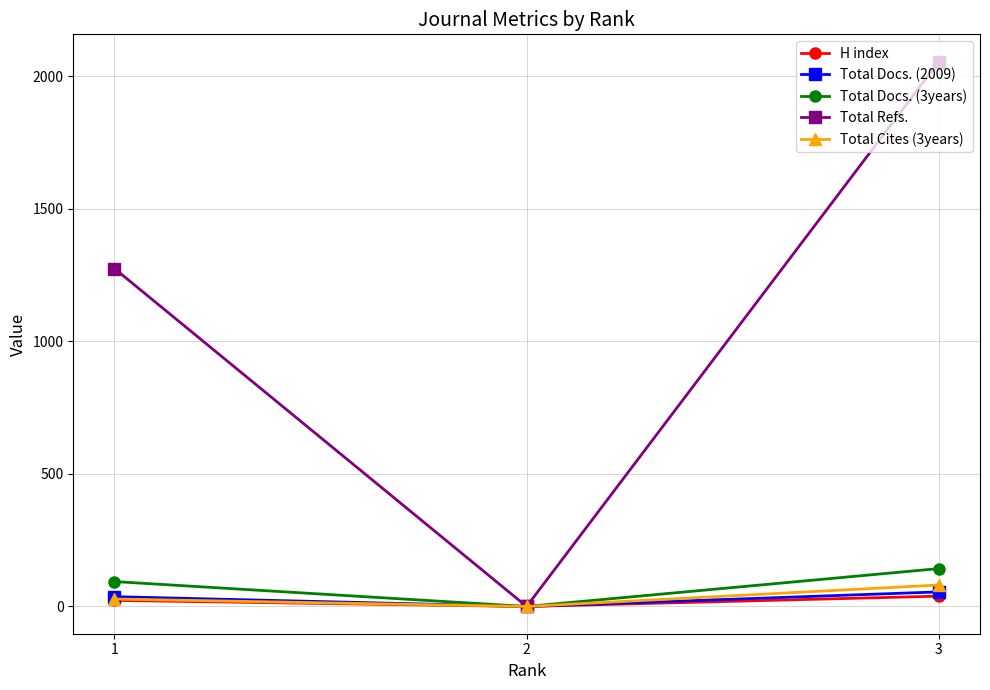

Reading left to right, list all the values displayed in this chart.

H index: 1=23	2=0	3=39
Total Docs. (2009): 1=37	2=0	3=55
Total Docs. (3years): 1=94	2=0	3=143
Total Refs.: 1=1275	2=0	3=2056
Total Cites (3years): 1=28	2=0	3=81